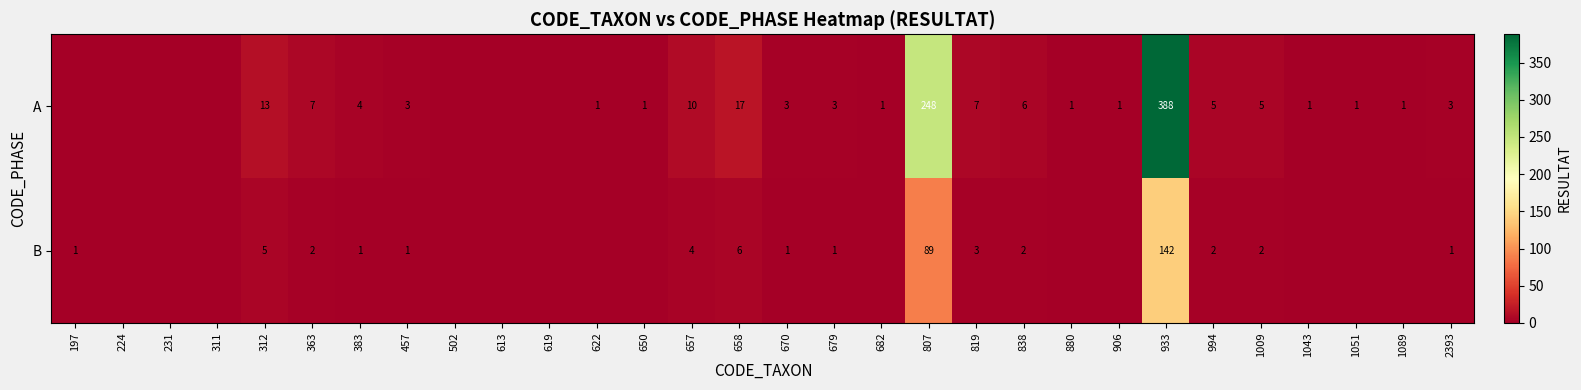

What is the difference between the highest and lowest values at 838?

4